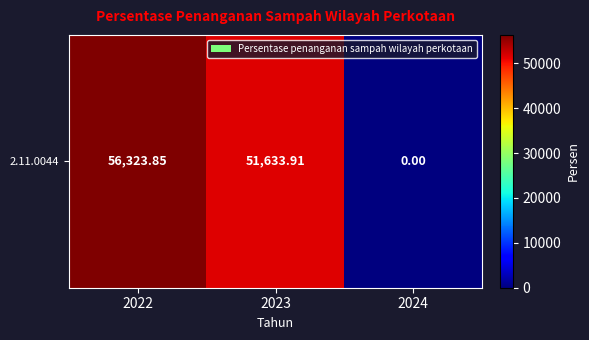

Rank the categories by value from highest to lowest.

2022, 2023, 2024